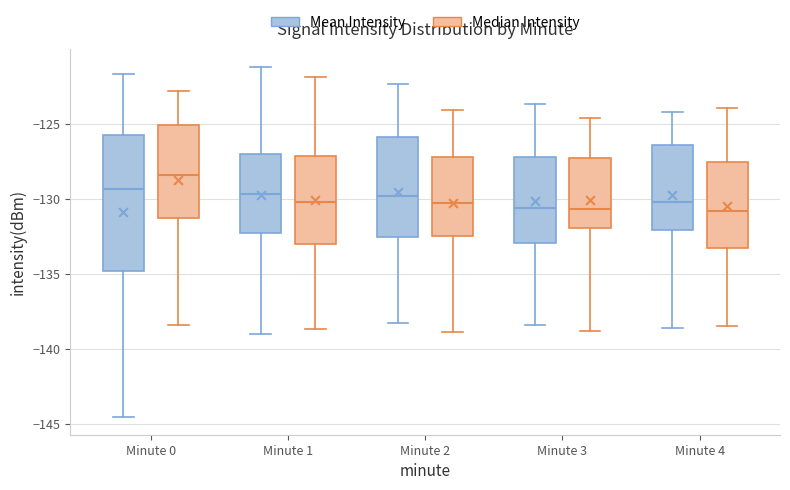

Reading left to right, read every box against the y-axis: the position of its median line, the range the box covers, and the ends of its whiskers. The values are not printed on the chart, so give them approximately, as read against the axis.

Minute 0 (Mean Intensity): median -129.5, box -135.0 to -126.0, whiskers -144.5 to -121.5
Minute 0 (Median Intensity): median -128.5, box -131.5 to -125.0, whiskers -138.5 to -123.0
Minute 1 (Mean Intensity): median -129.5, box -132.5 to -127.0, whiskers -139.0 to -121.0
Minute 1 (Median Intensity): median -130.0, box -133.0 to -127.0, whiskers -138.5 to -122.0
Minute 2 (Mean Intensity): median -130.0, box -132.5 to -126.0, whiskers -138.5 to -122.5
Minute 2 (Median Intensity): median -130.5, box -132.5 to -127.0, whiskers -139.0 to -124.0
Minute 3 (Mean Intensity): median -130.5, box -133.0 to -127.0, whiskers -138.5 to -123.5
Minute 3 (Median Intensity): median -130.5, box -132.0 to -127.5, whiskers -139.0 to -124.5
Minute 4 (Mean Intensity): median -130.0, box -132.0 to -126.5, whiskers -138.5 to -124.0
Minute 4 (Median Intensity): median -131.0, box -133.0 to -127.5, whiskers -138.5 to -124.0